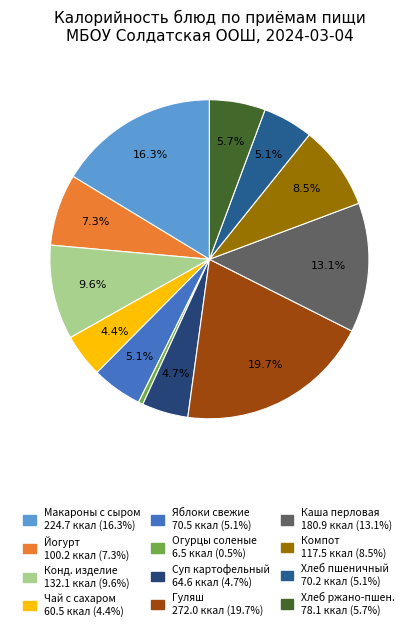

Which slice is the smallest?

Огурцы соленые